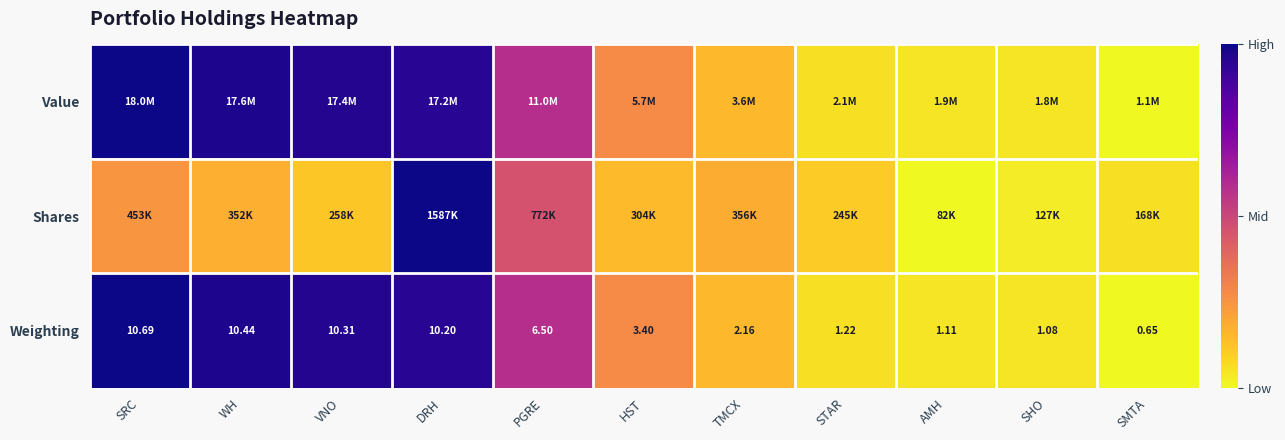

At which label is Weighting closest to 5?

PGRE